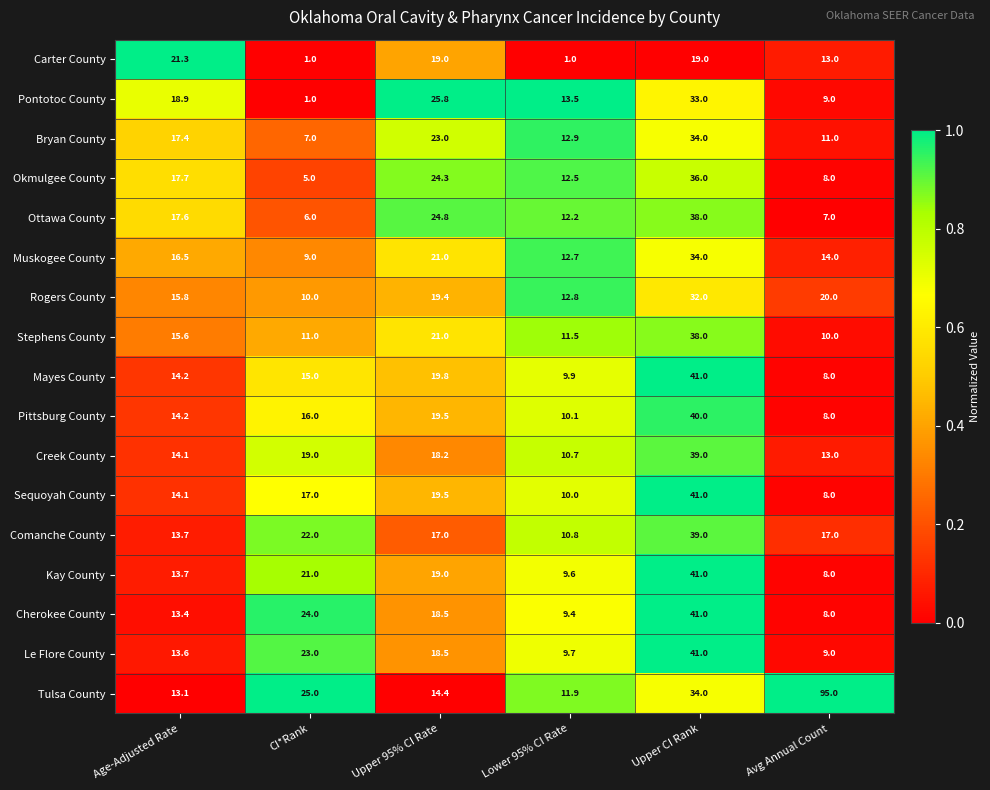

The Kay County series shows 66.0 at Upper CI Rank. True or false?

False